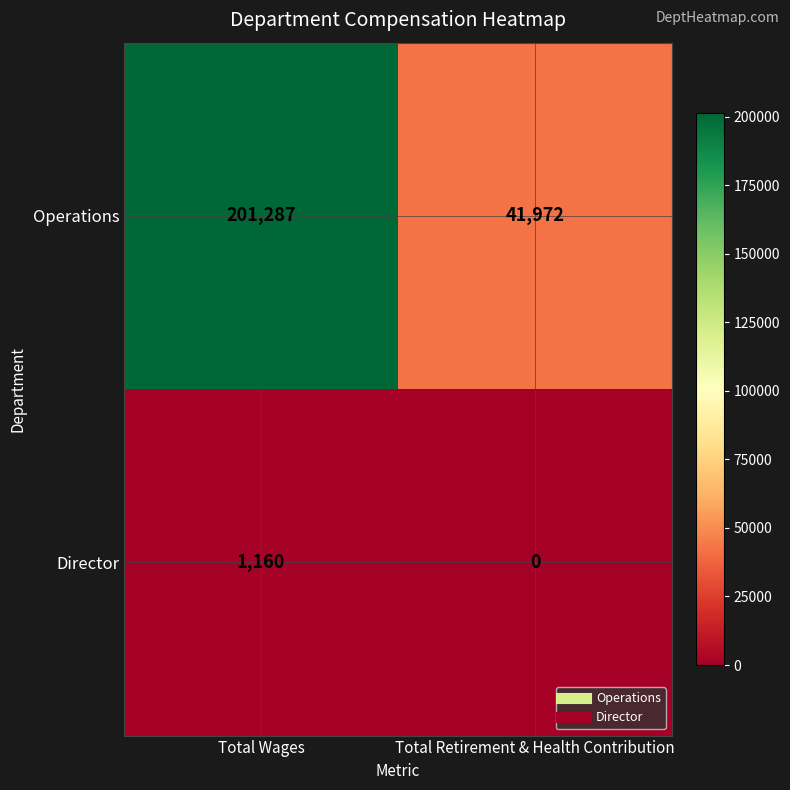

What is the sum of all Operations values?

243259